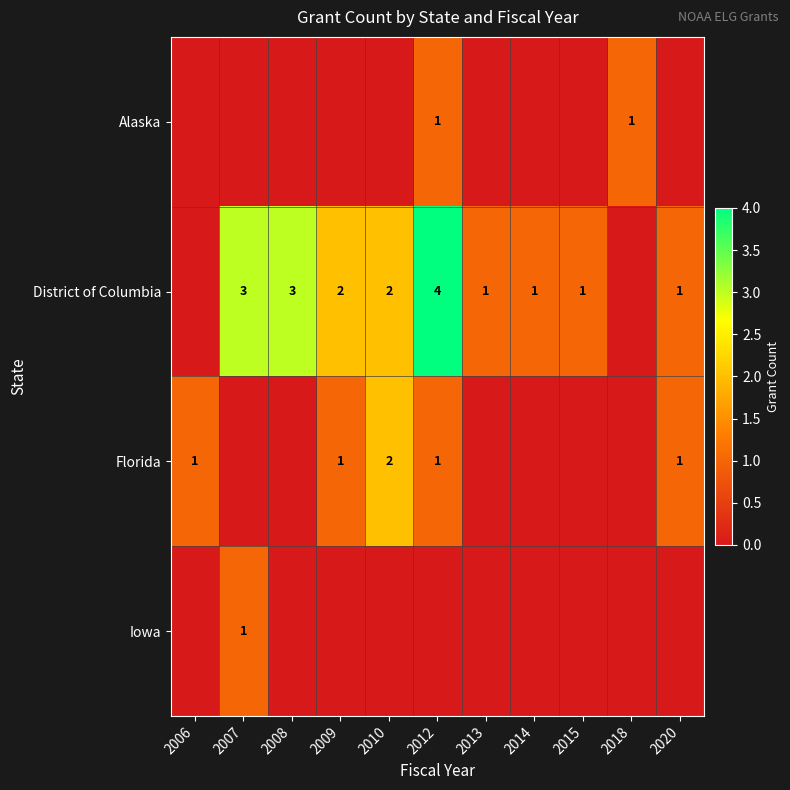

The value of Iowa at 2014 is 0. True or false?

True